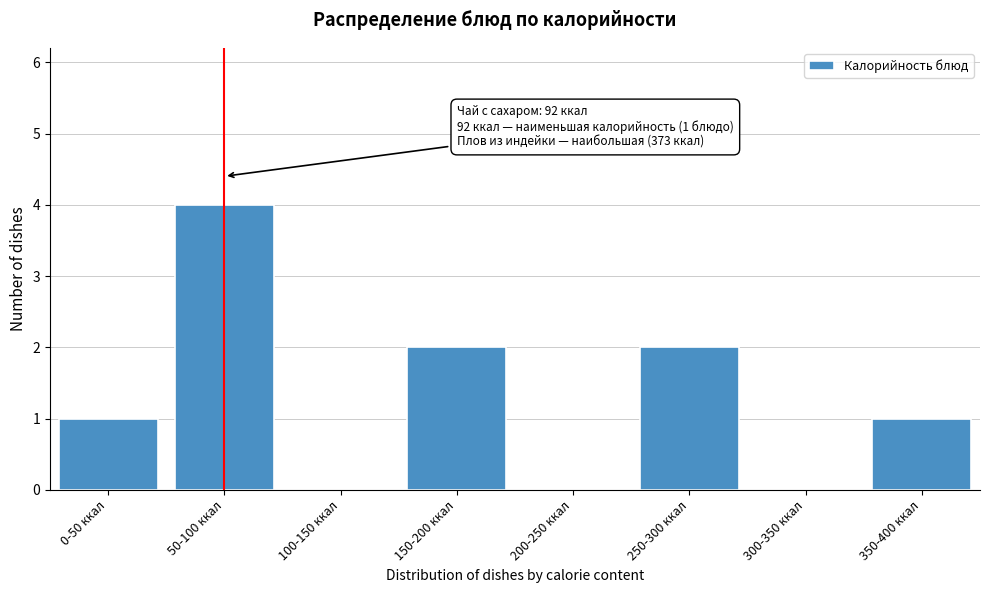

Reading left to right, transcribe all the data shown in this chart.

0-50 ккал=1	50-100 ккал=4	100-150 ккал=0	150-200 ккал=2	200-250 ккал=0	250-300 ккал=2	300-350 ккал=0	350-400 ккал=1